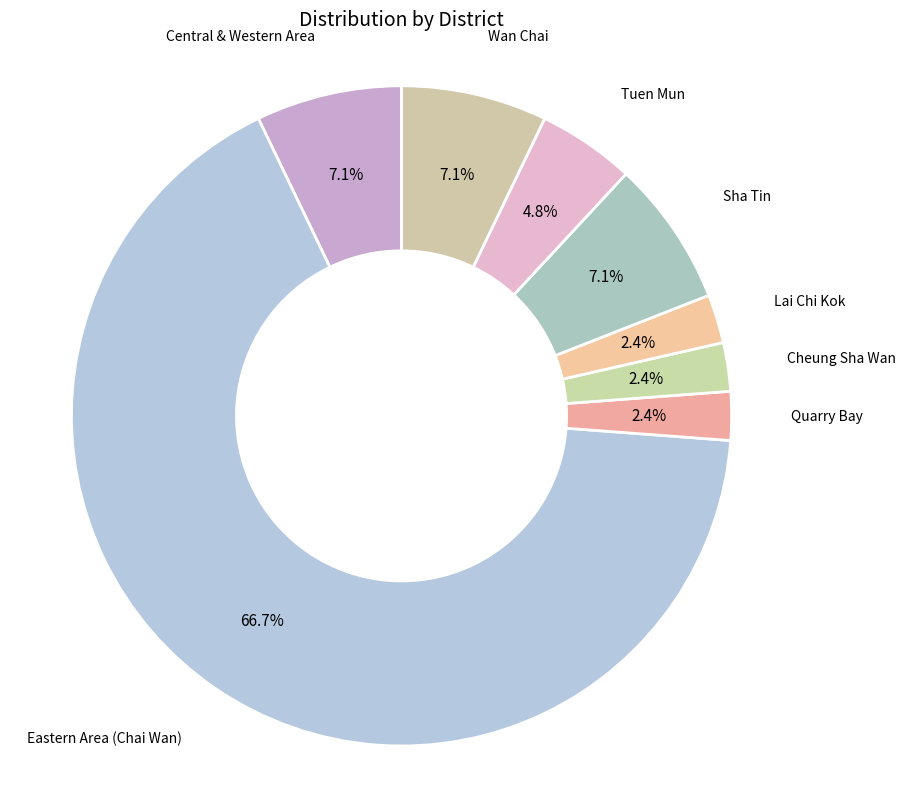

How many segments does this pie chart have?

8